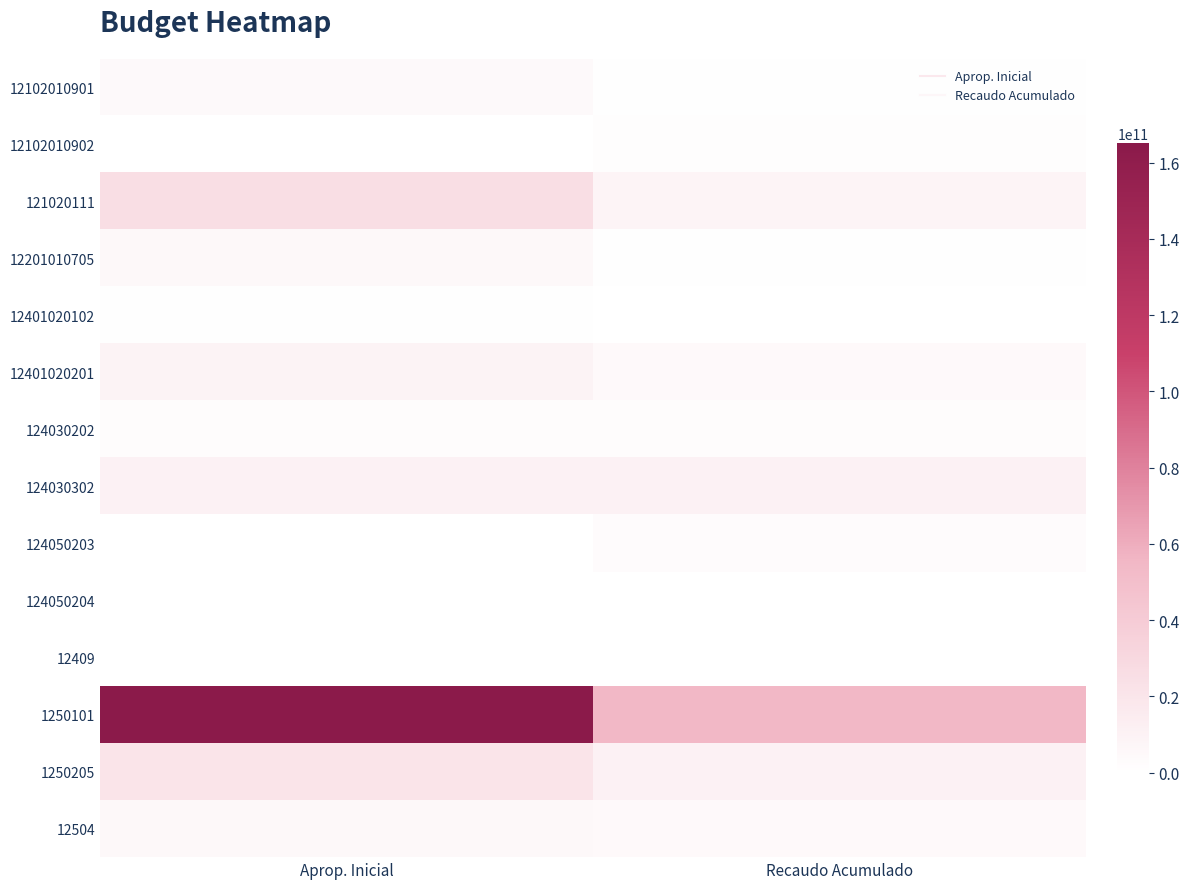

What is the maximum value shown in the chart?

165036700000